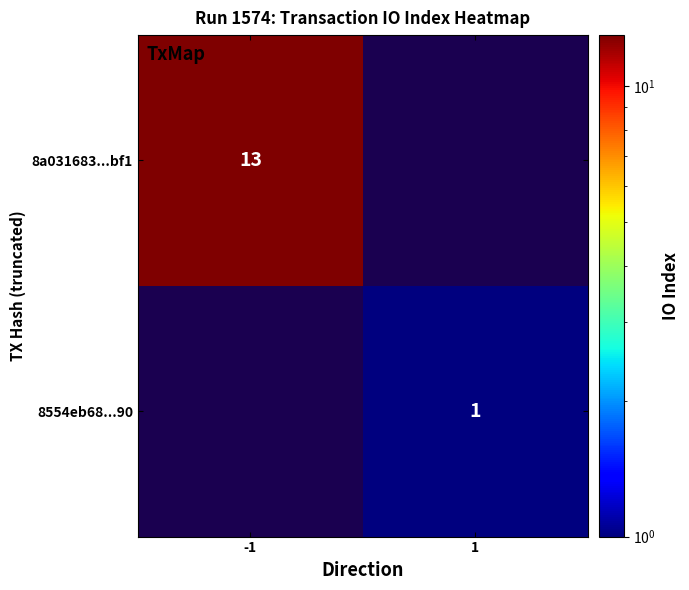

Is the value of 8a031683...bf1 at -1 greater than the value of 8554eb68...90 at 1?

Yes